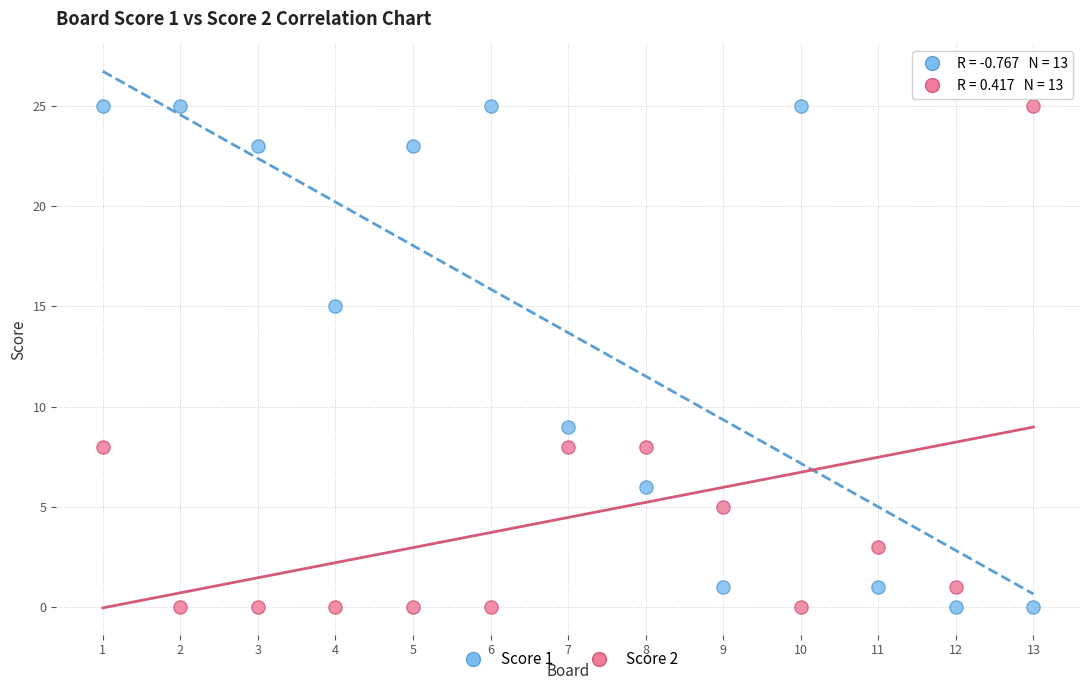

What is the X range (max minus min) for the scatter plot?

12